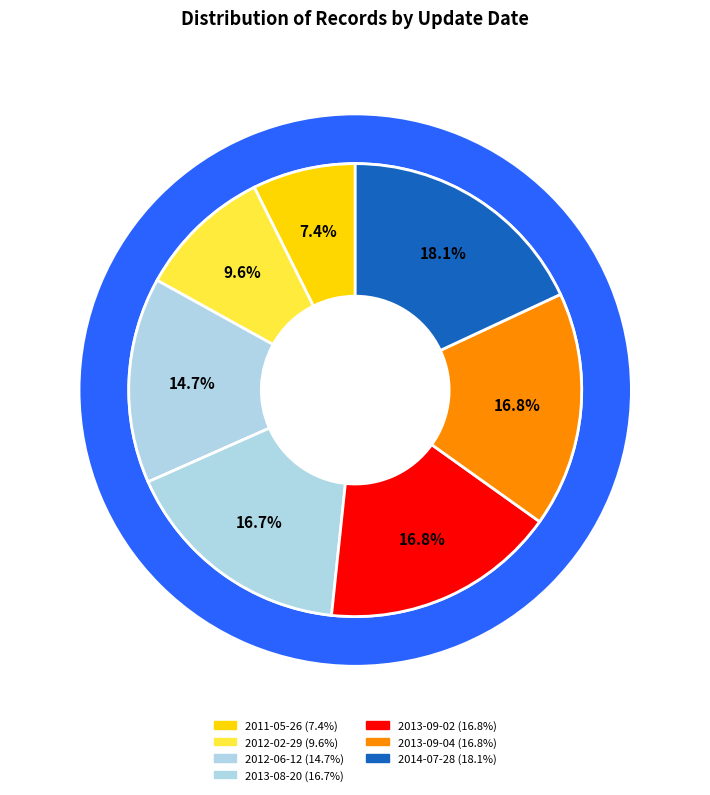

How many slices are in this pie chart?

7